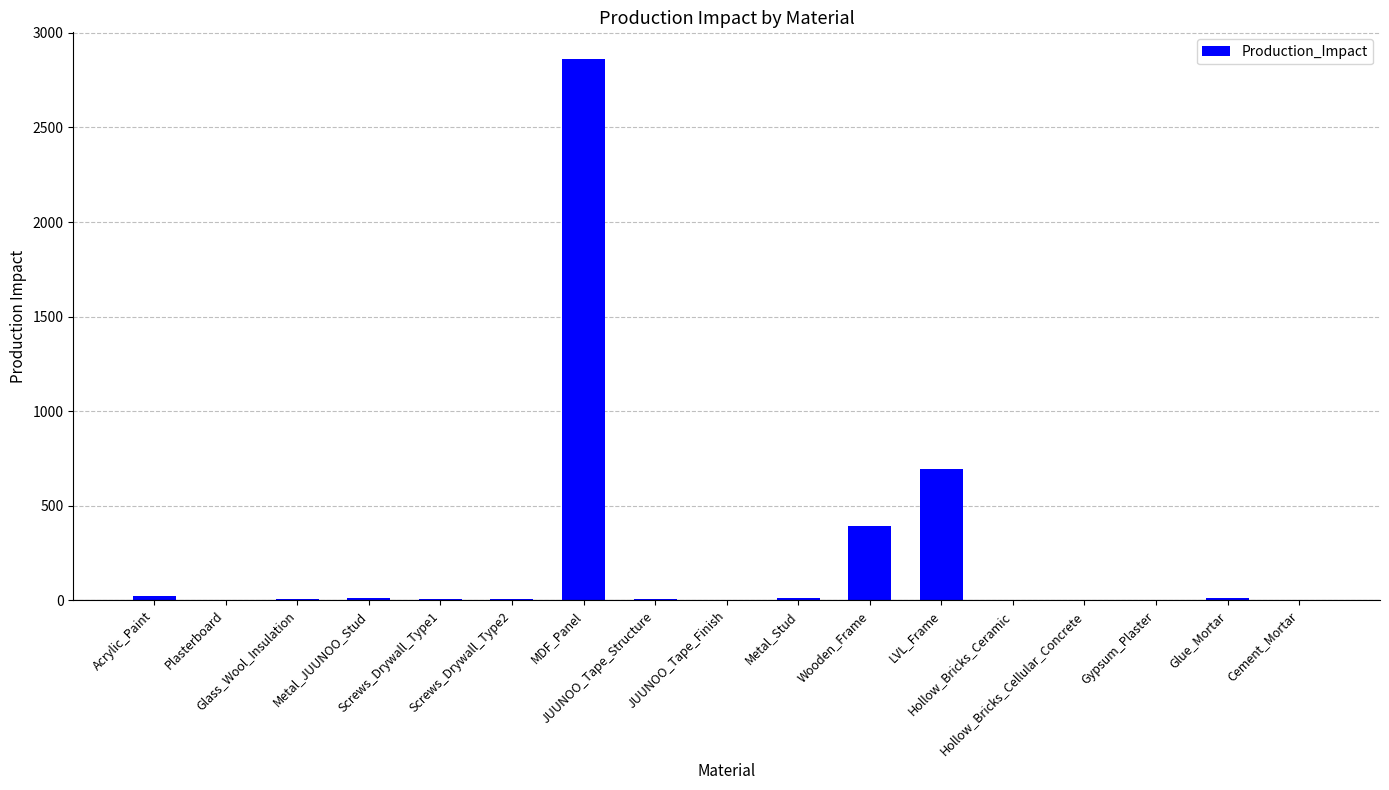

What is the sum of all values?

4037.4